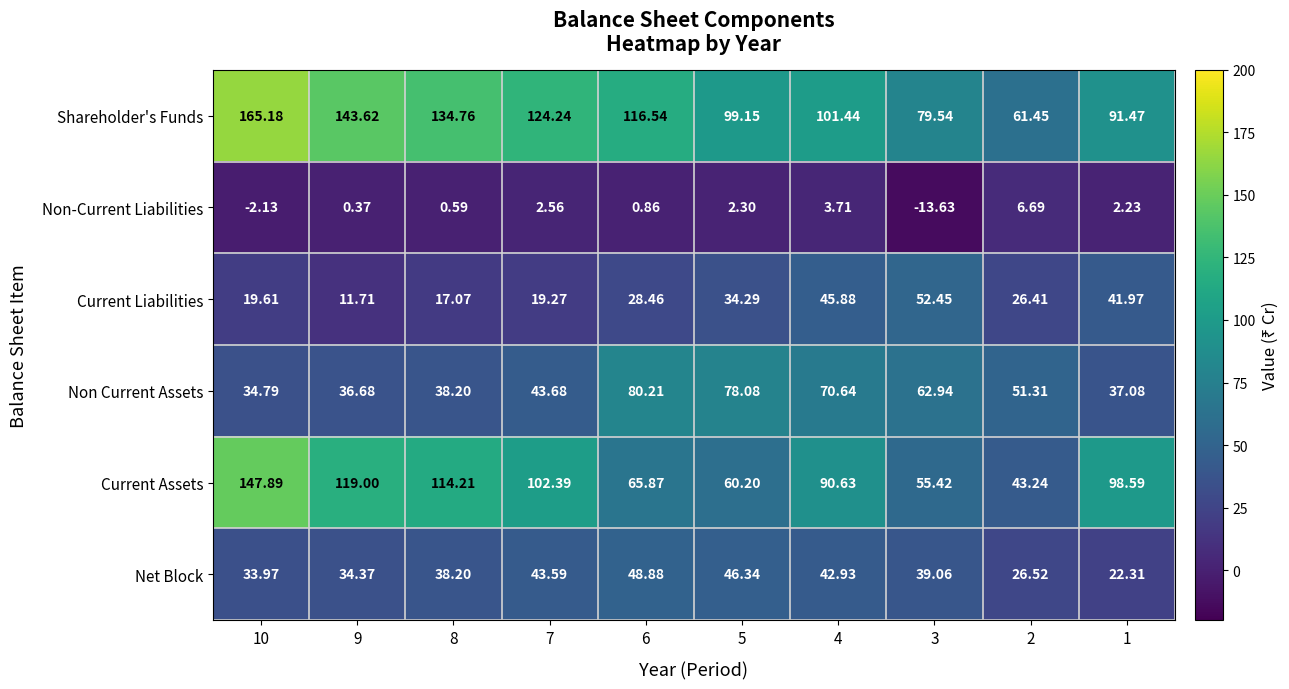

How many categories are shown in the chart?

10